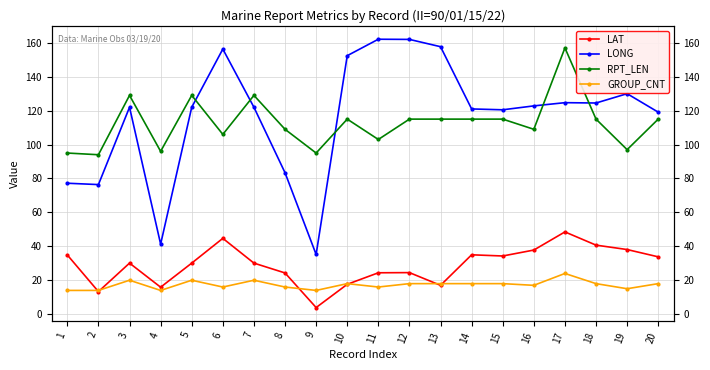

The value of LONG at 9 is 52.0. True or false?

False